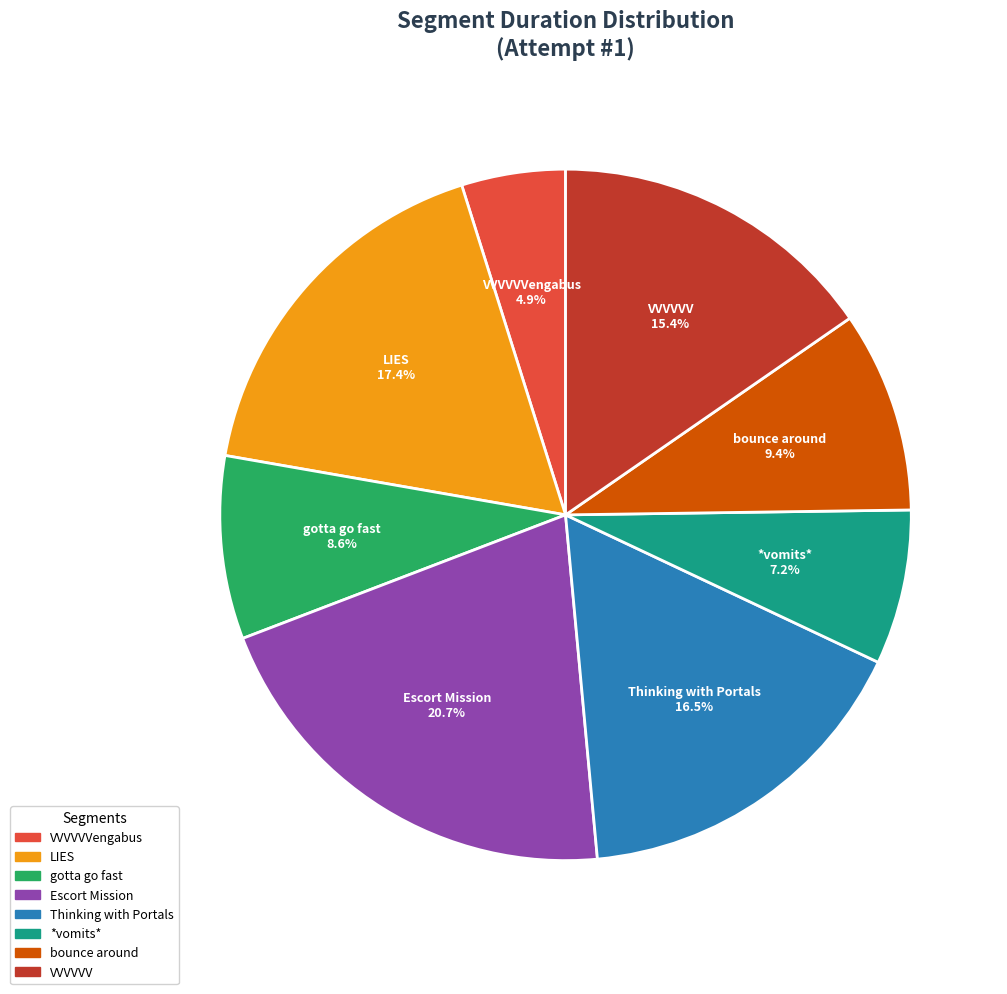

Is there a majority slice in this chart?

No